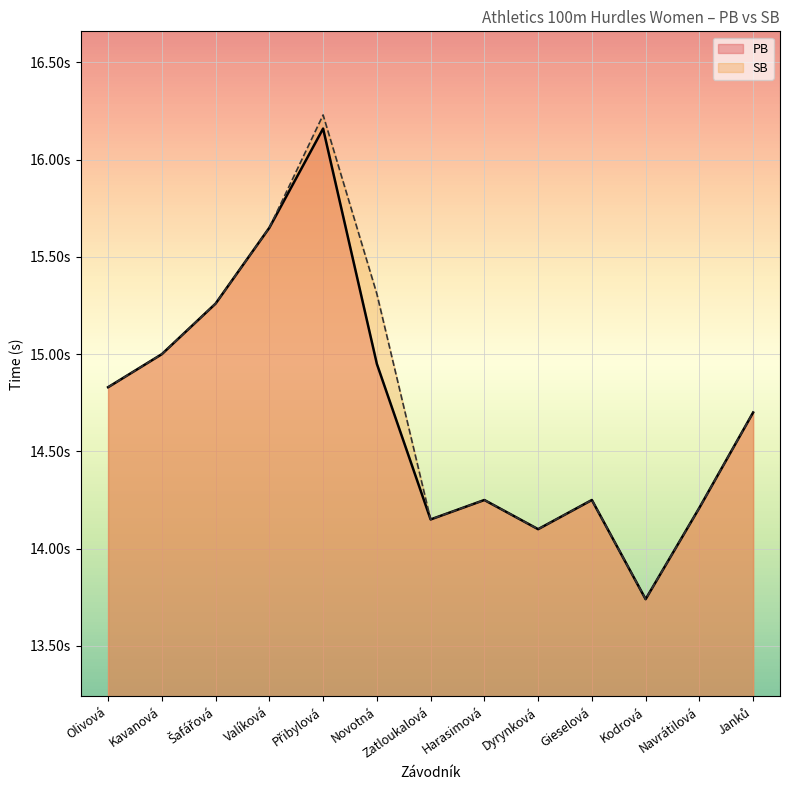

True or false: SB and PB cross at least once.

False